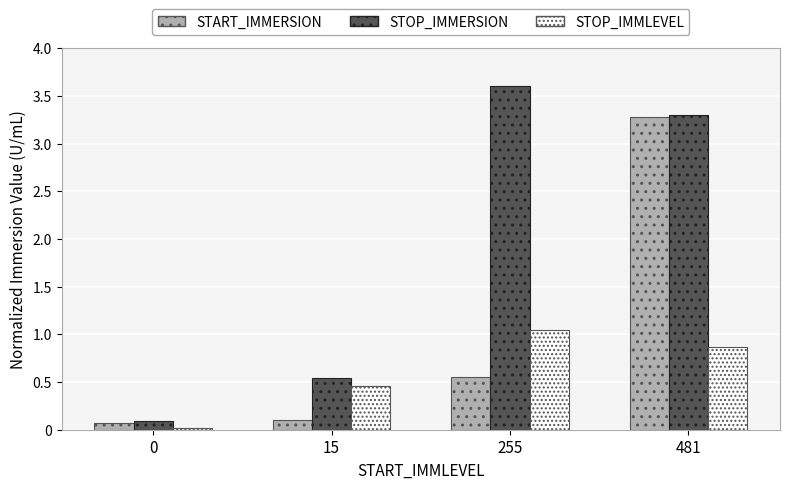

Is the value of START_IMMERSION at 0 greater than the value of STOP_IMMERSION at 15?

No